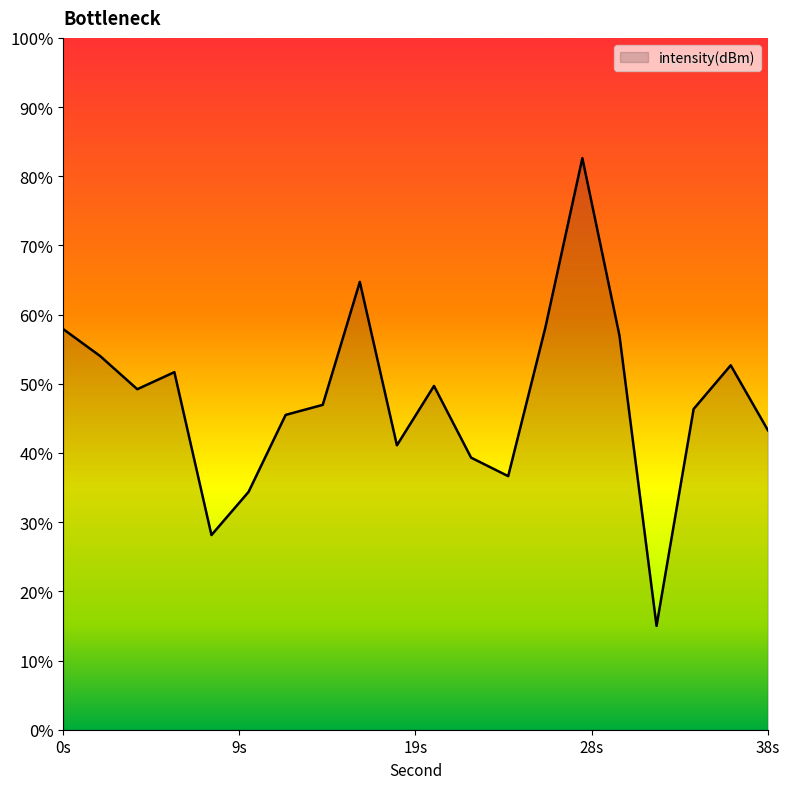

Rank the categories by value from highest to lowest.

28, 16, 26, 0, 30, 2, 36, 6, 20, 4, 14, 34, 12, 38, 18, 22, 24, 10, 8, 32